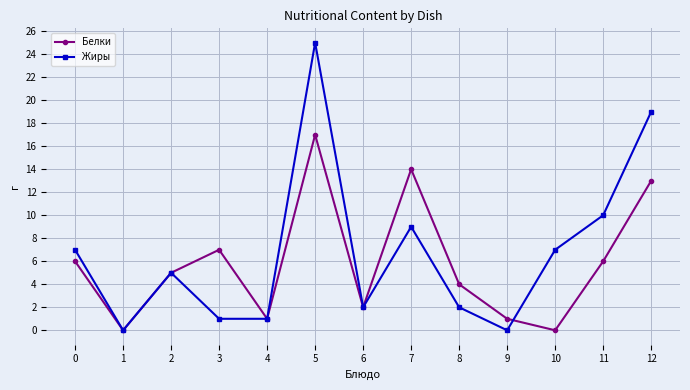

What are all the series names shown in the legend?

Белки, Жиры